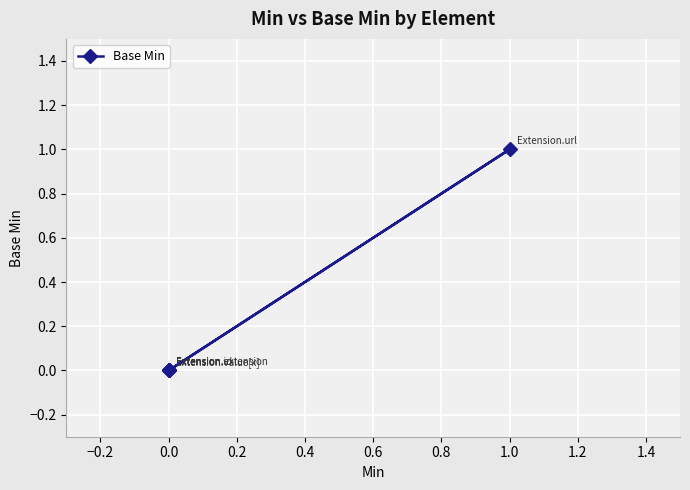

What is the sum of all values?

1